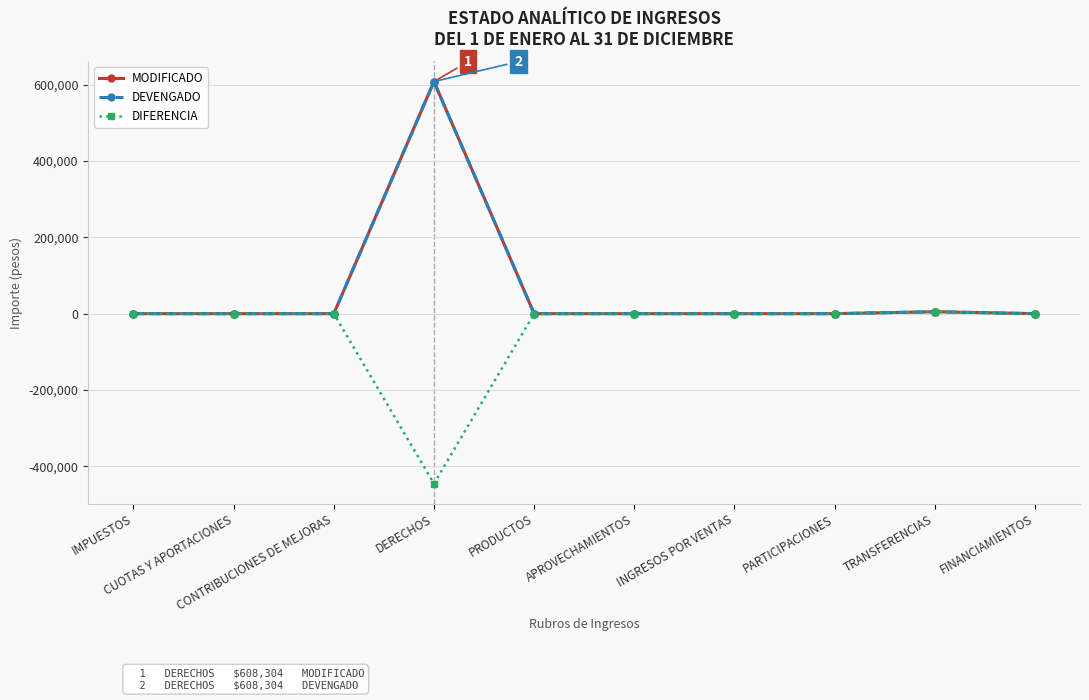

Is this an area chart (filled region under the line)?

No